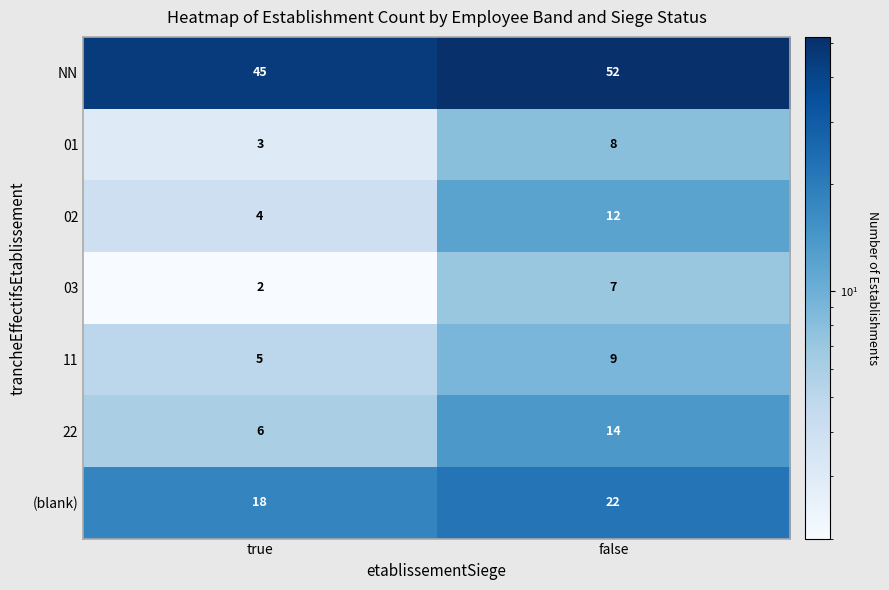

Rank the series at true from highest to lowest value.

NN, (blank), 22, 11, 02, 01, 03